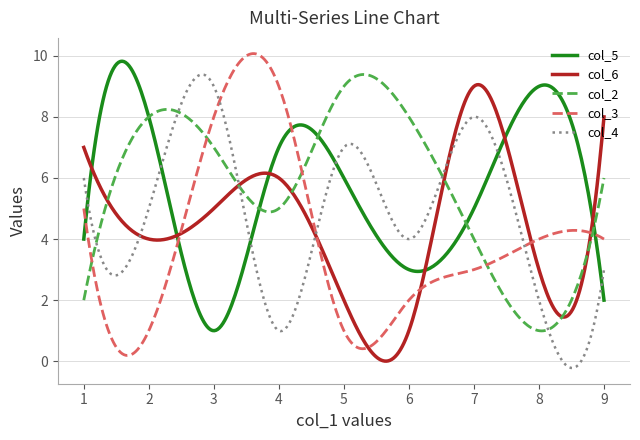

What is the greatest value displayed?

10.1